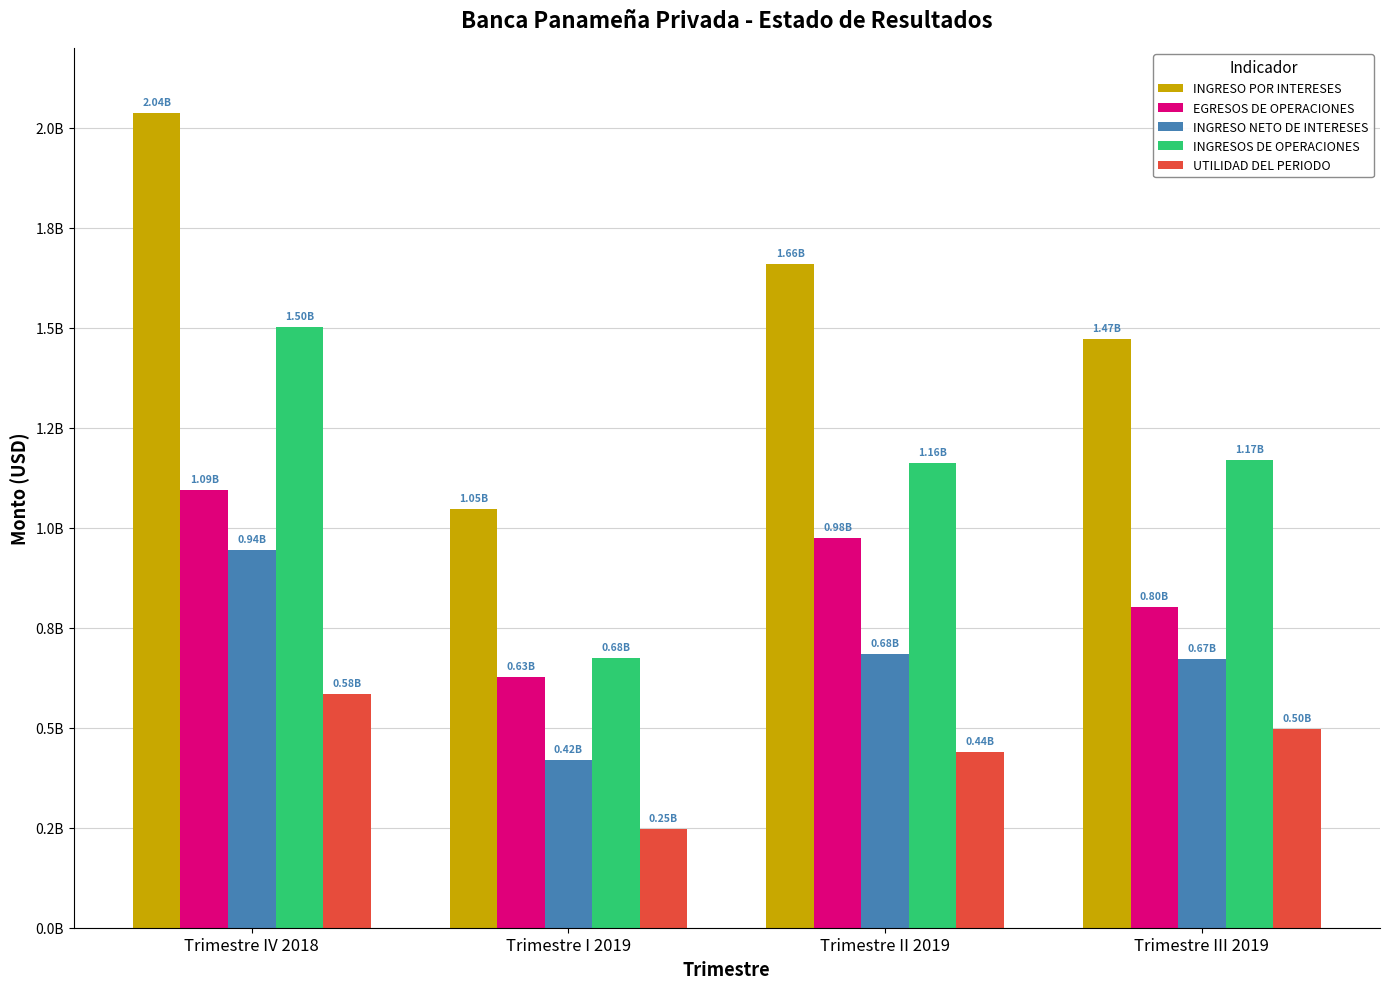

What is the difference between the highest and lowest values at Trimestre III 2019?

976312550.1